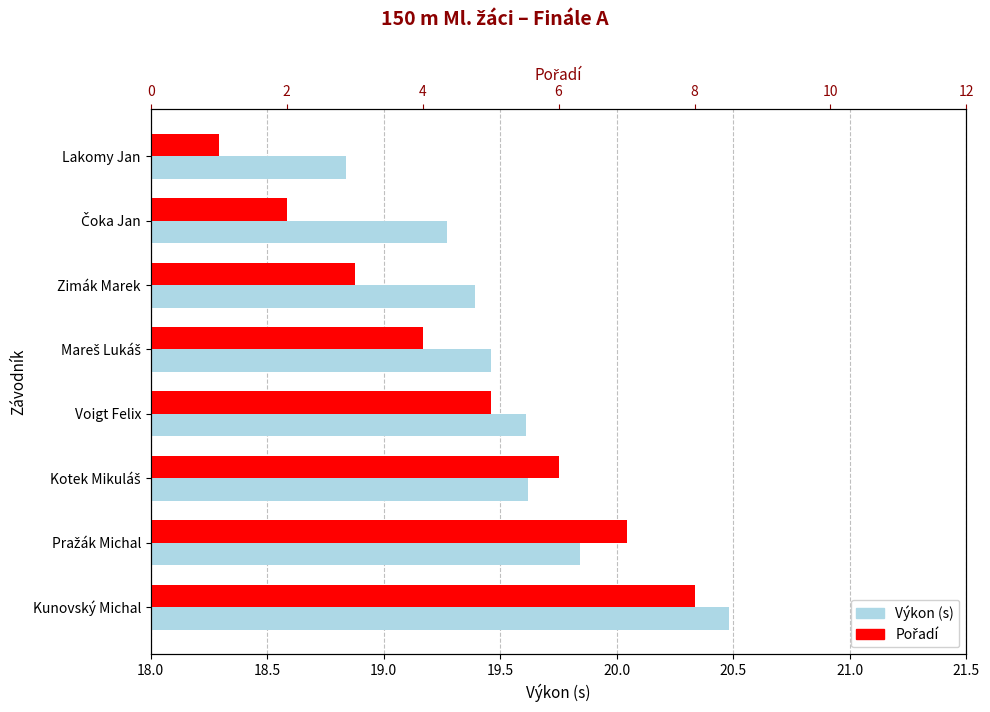

Reading left to right, transcribe all the data shown in this chart.

Výkon (s): 18.8	19.3	19.4	19.5	19.6	19.6	19.8	20.5
Pořadí: 1.0	2.0	3.0	4.0	5.0	6.0	7.0	8.0